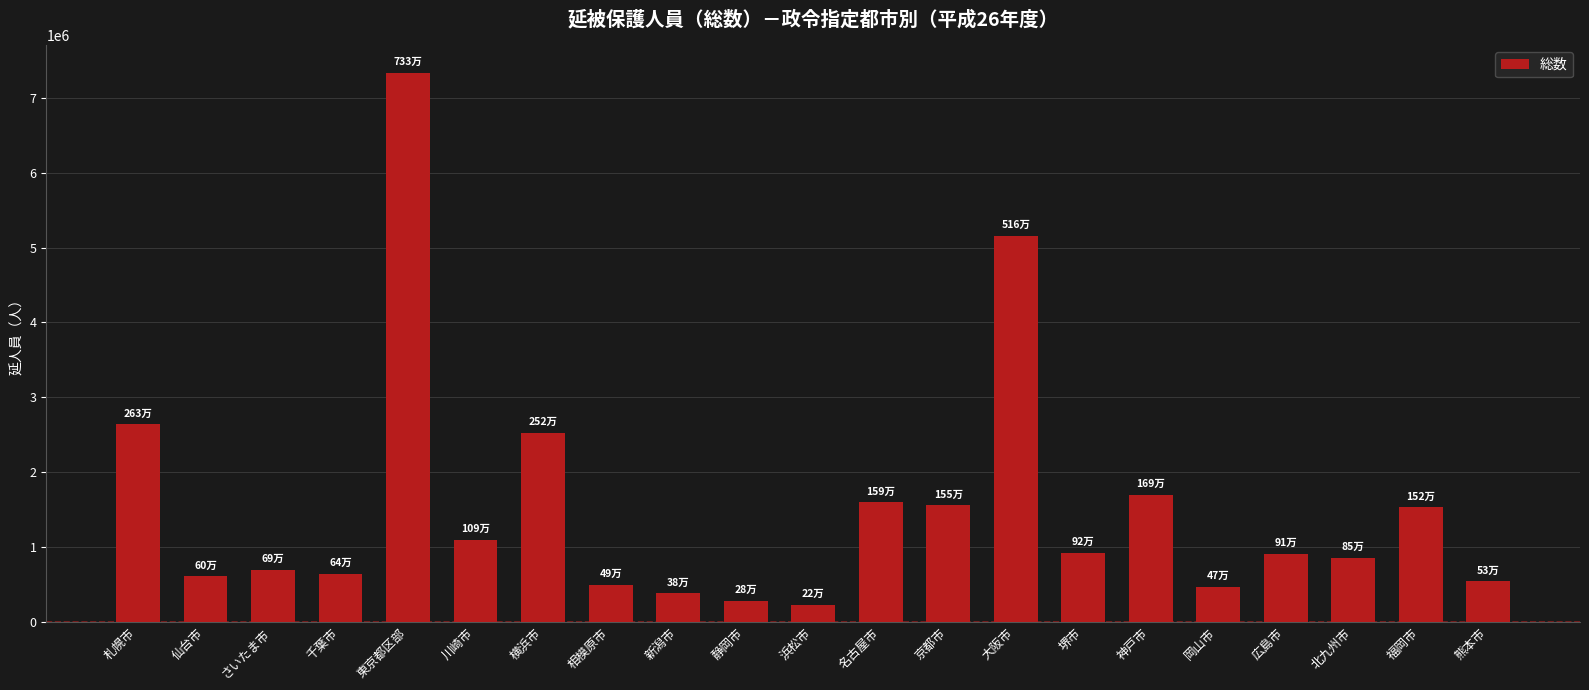

Where is the data nearest to the value 3782178?

札幌市